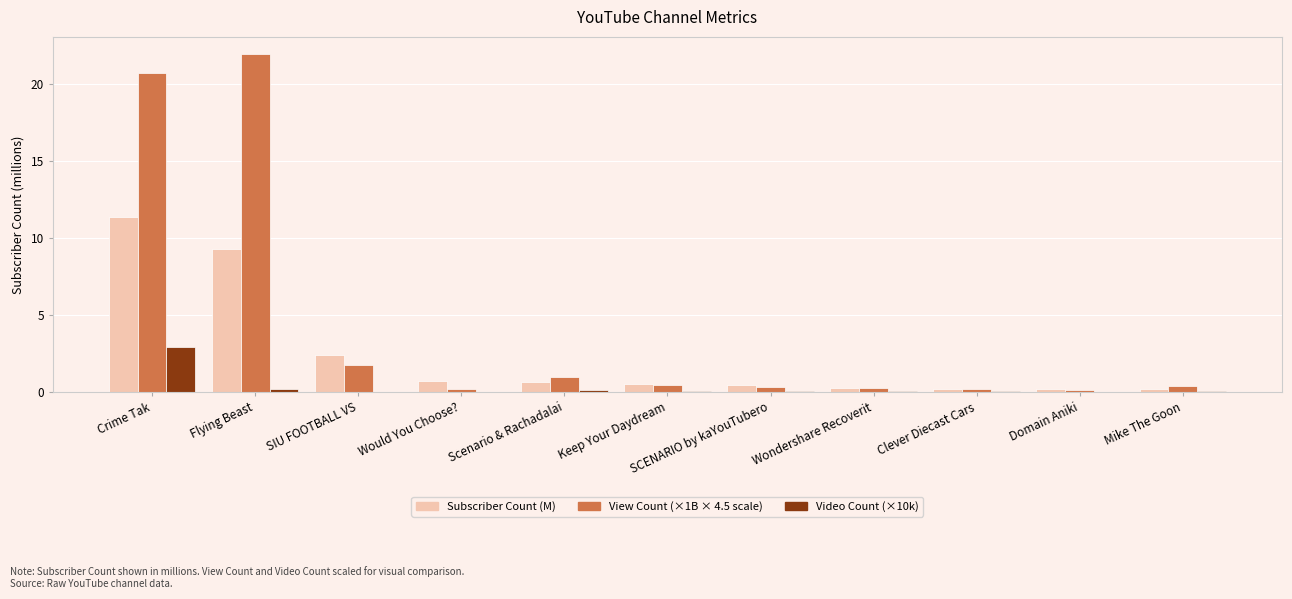

At which category is the sum across all series the highest?

Crime Tak